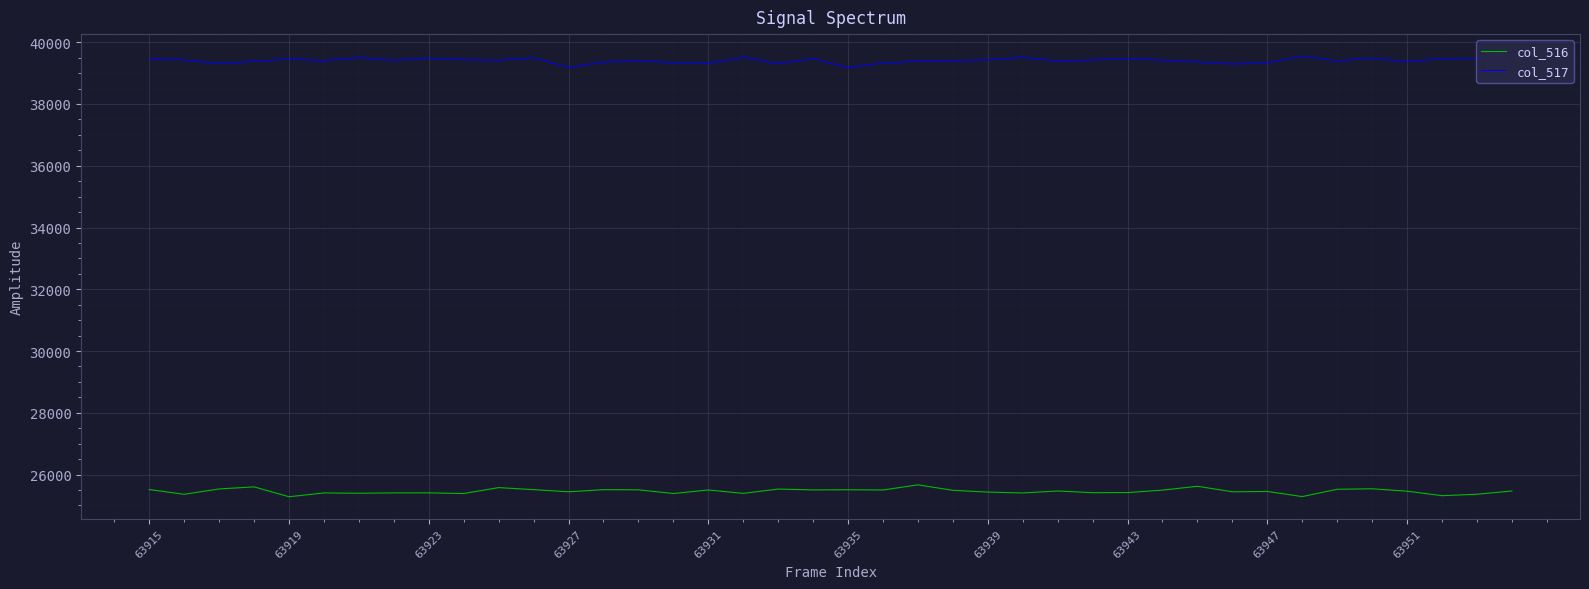

What is the minimum value for col_517?

39177.4